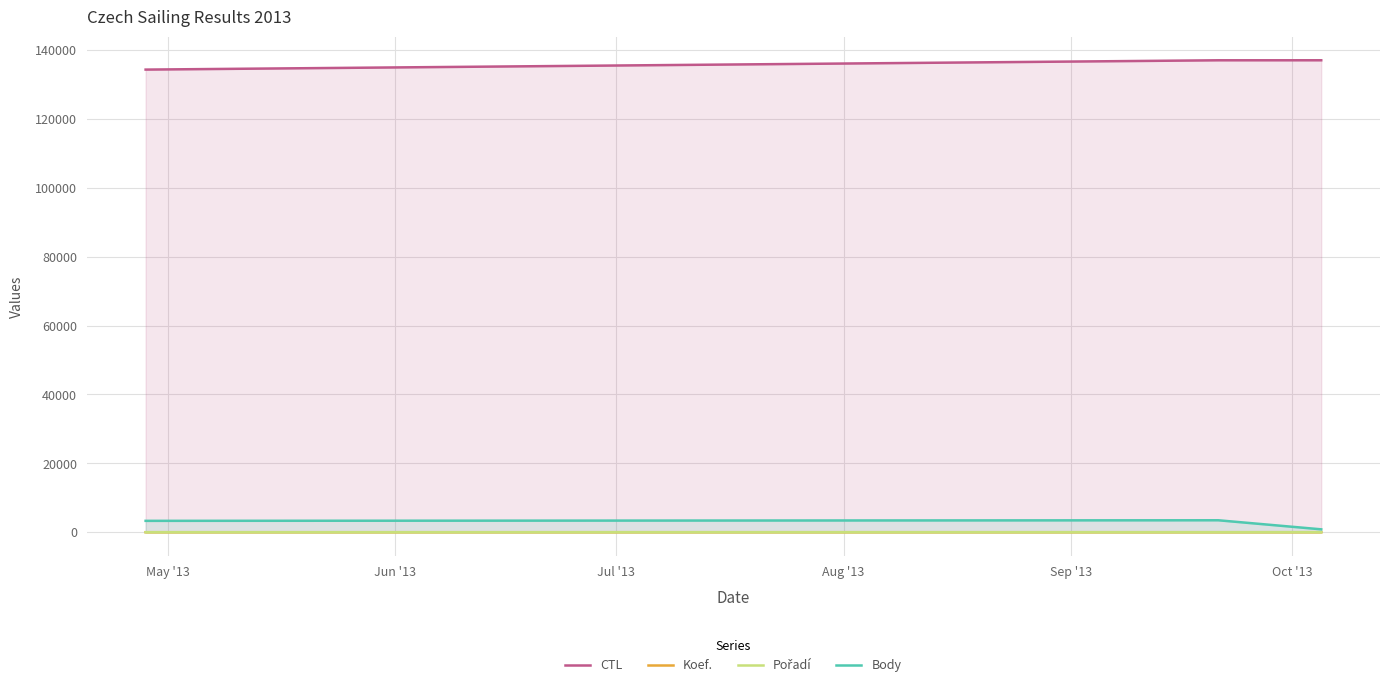

What is the maximum value shown in the chart?

137019